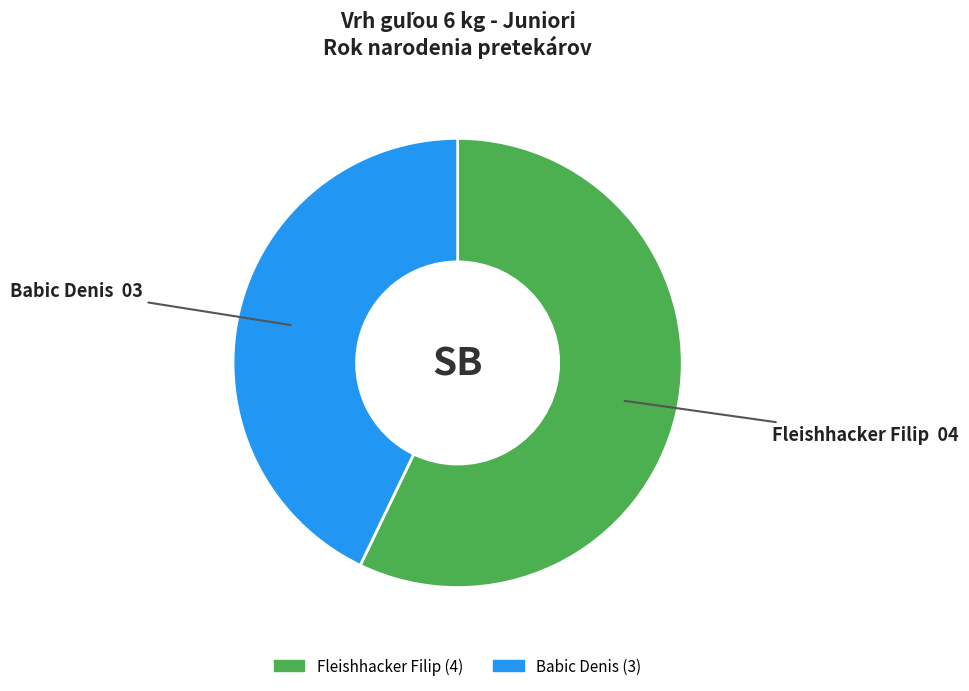

What is the ratio of the value at Fleishhacker Filip to the value at Babic Denis?

1.3